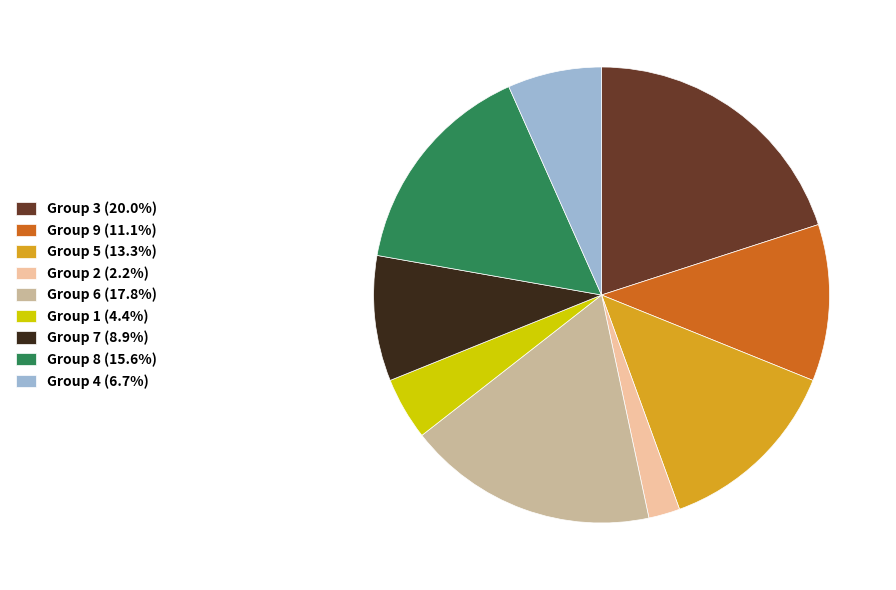

Does Group 7 (8.9%) account for over 50% of the chart?

No